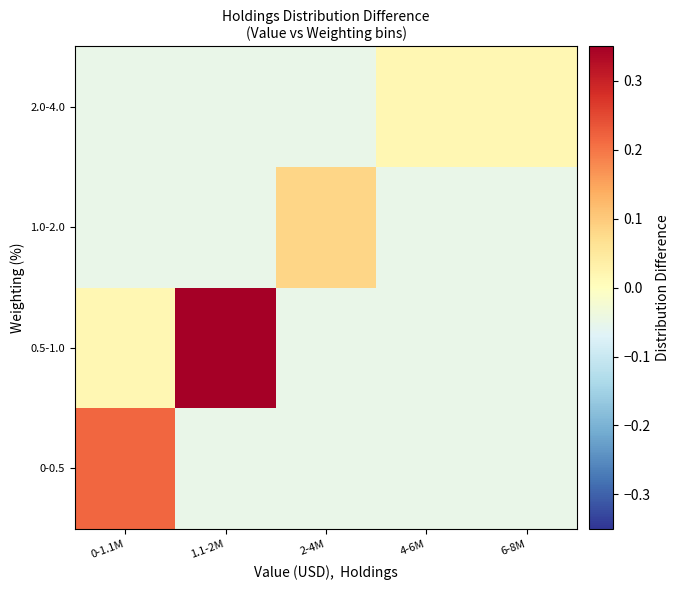

Rank the series at 2-4M from highest to lowest value.

1.0-2.0, 0-0.5, 0.5-1.0, 2.0-4.0